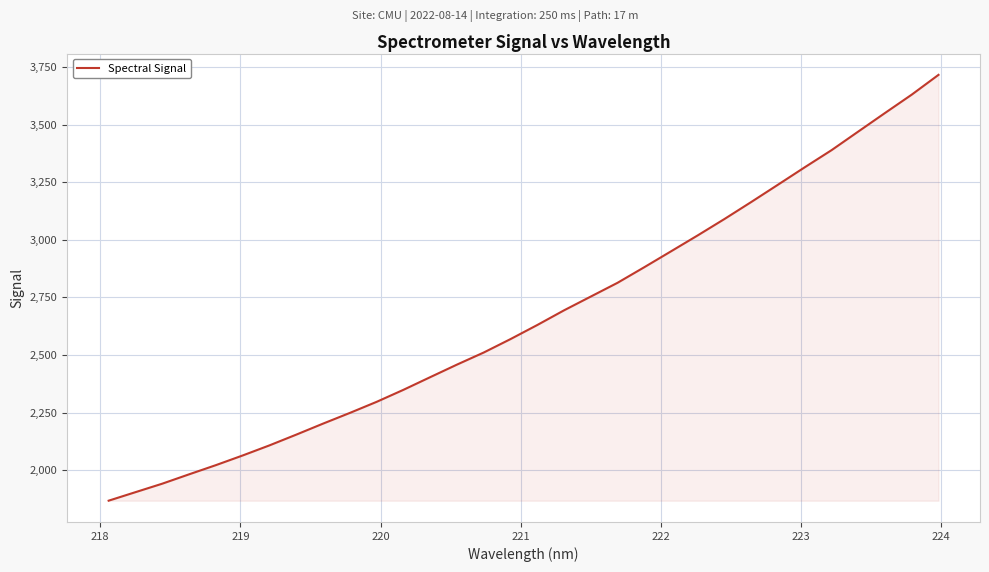

What is the difference between the maximum and minimum values?

1848.7